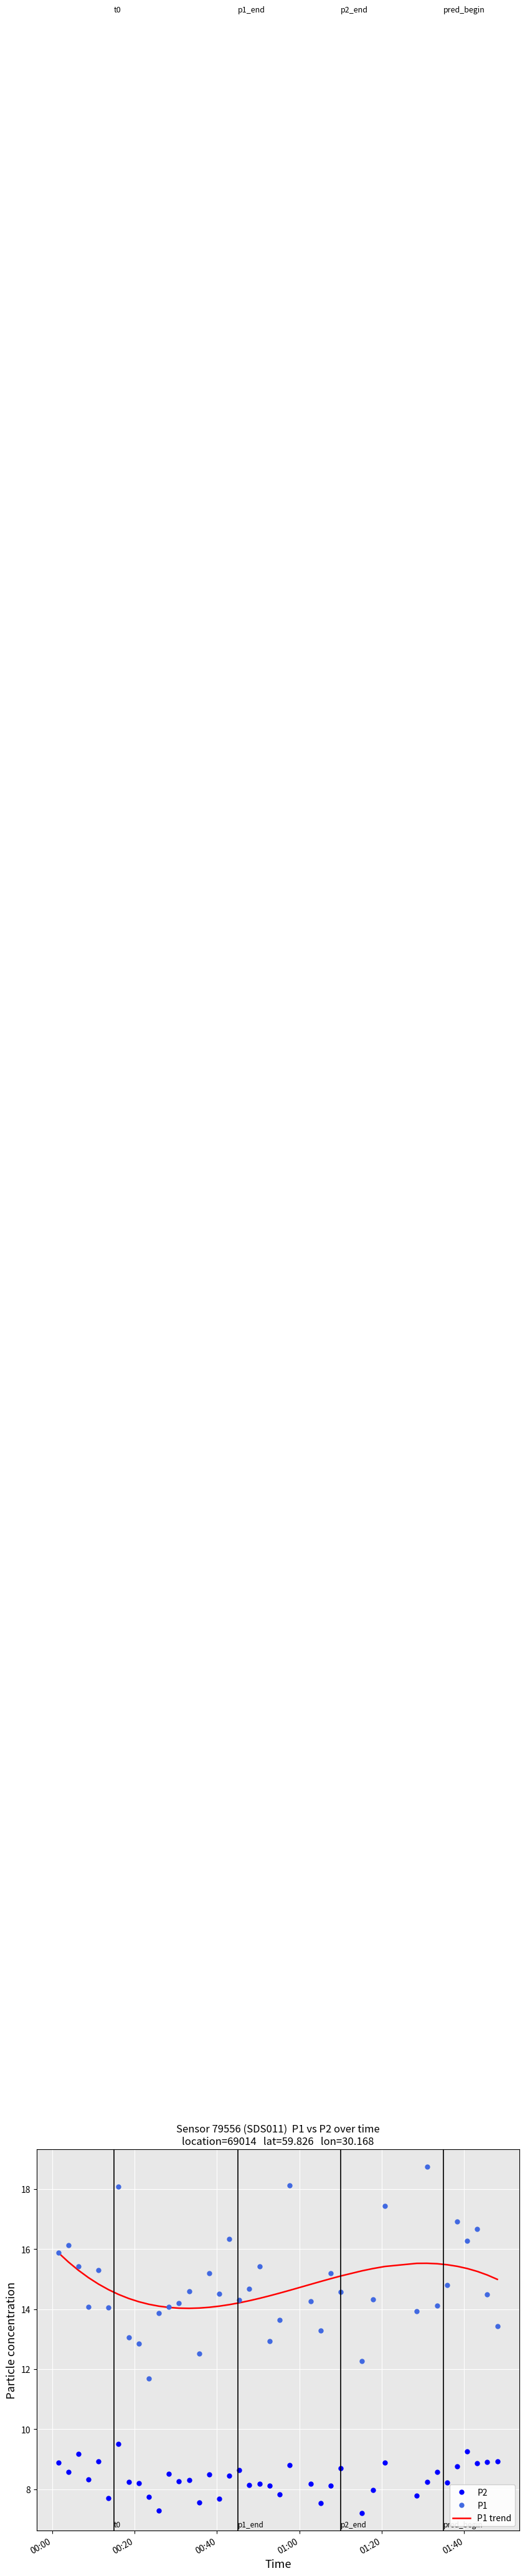

Which series has the widest spread of values?

P1